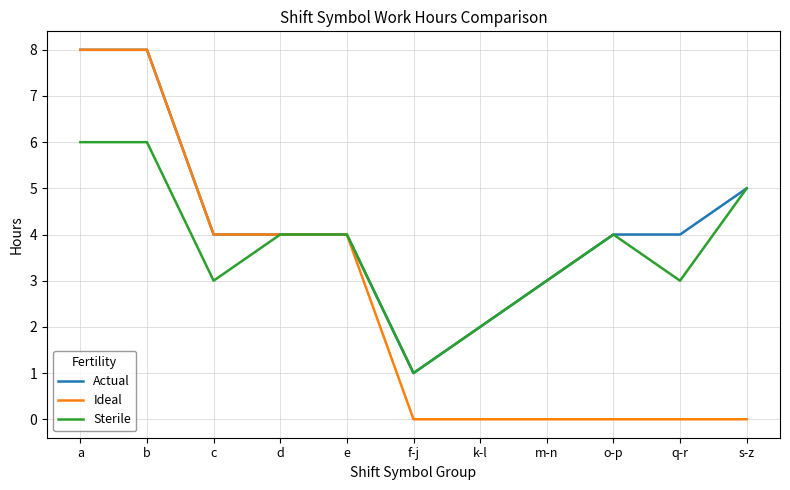

What are all the series names shown in the legend?

Actual, Ideal, Sterile